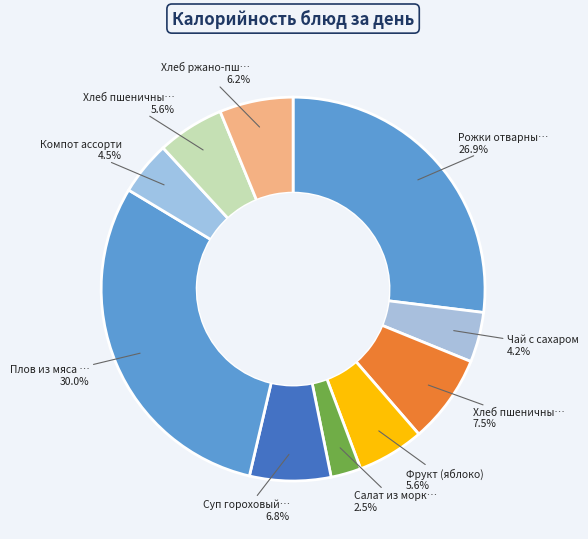

Which category has the smallest portion of the pie?

Салат из моркови с сахаром